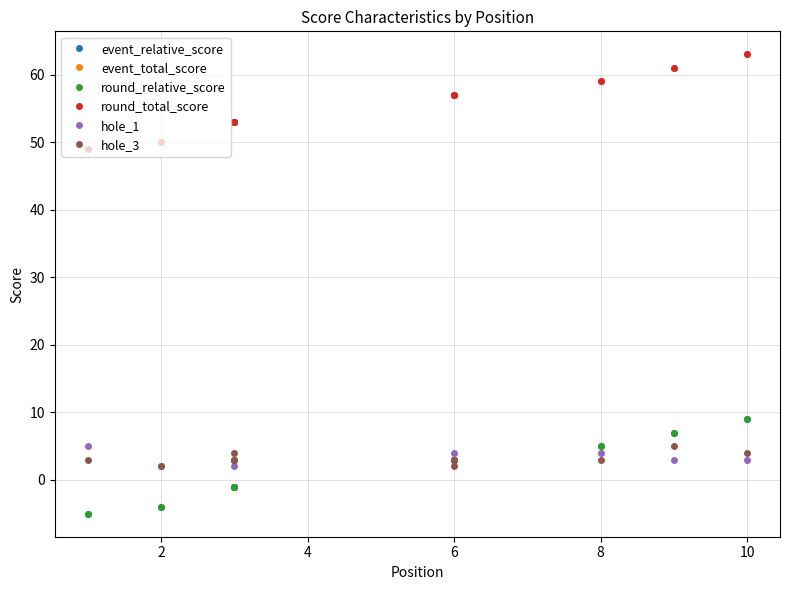

Count the number of categories in the chart.

10